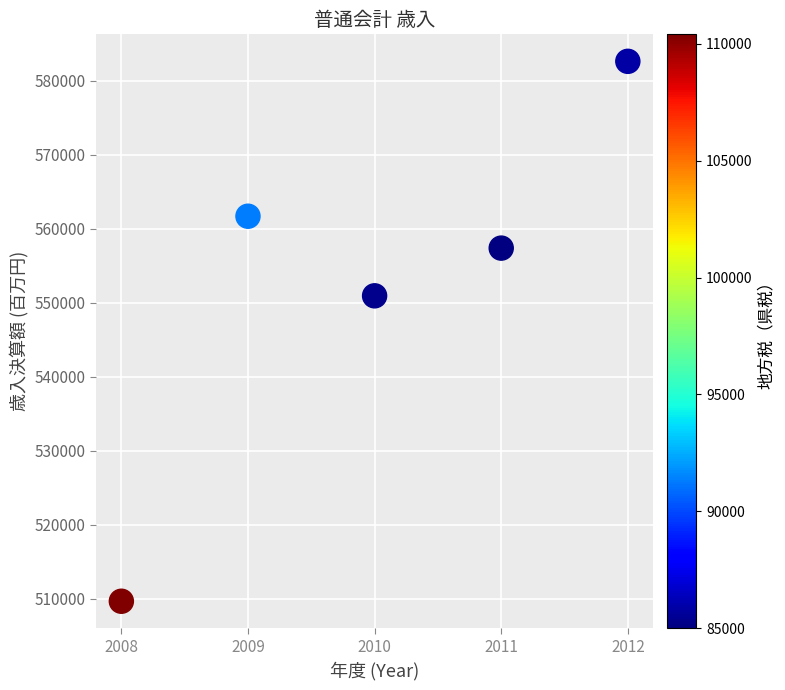

What is the range of X values (max minus min)?

4